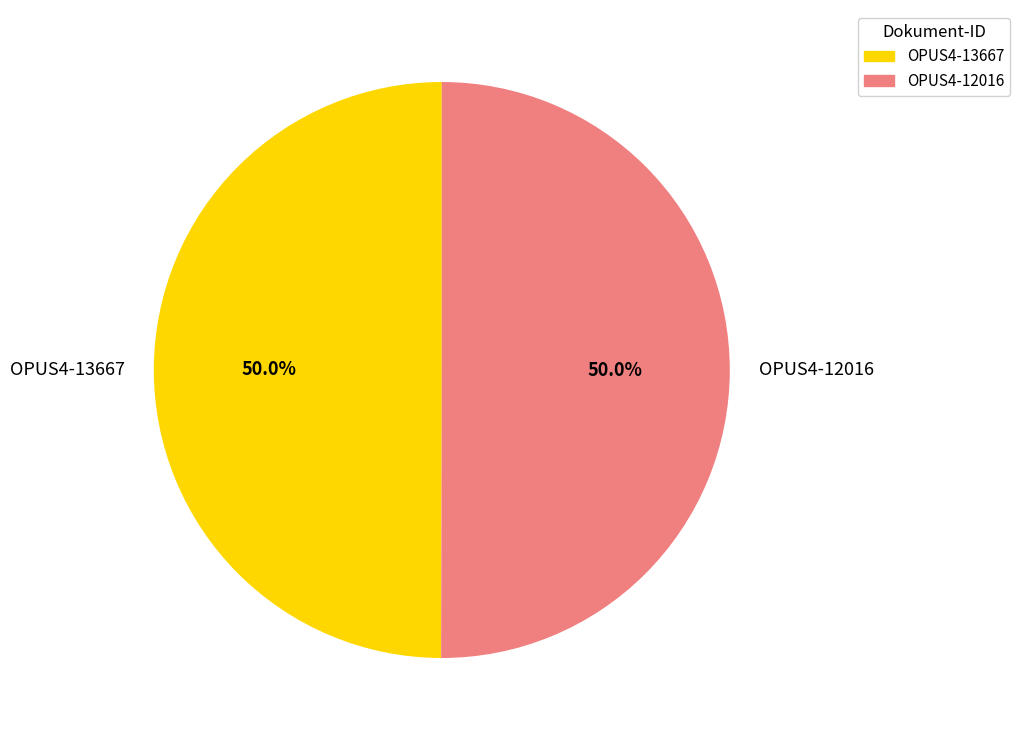

To the nearest percent, what portion does OPUS4-13667 represent?

50%